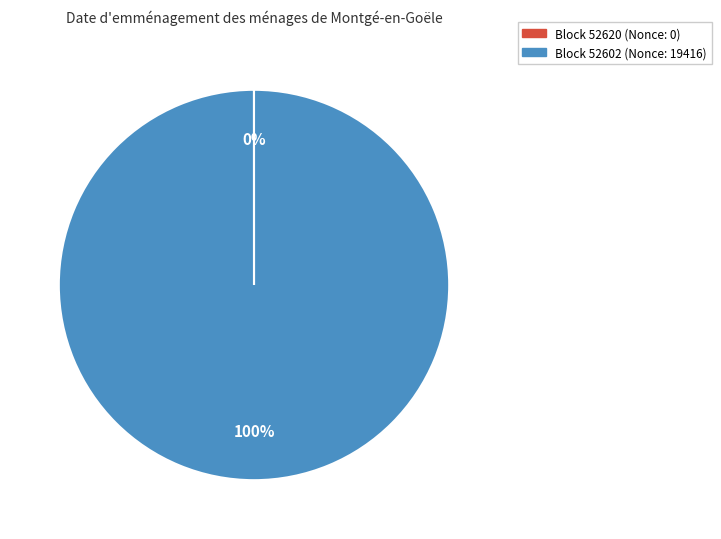

To the nearest percent, what is the average slice percentage?

50%